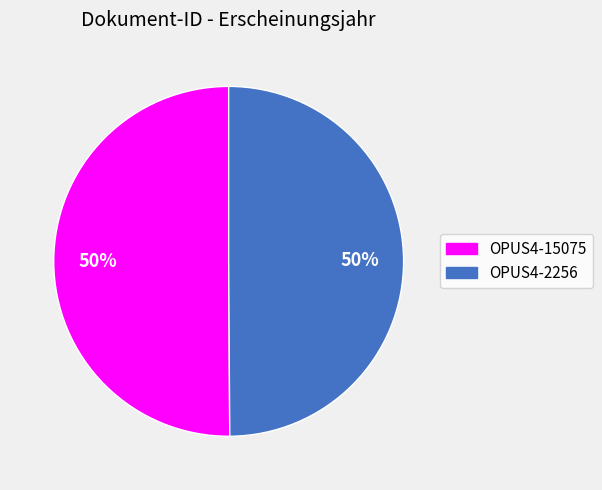

Approximately how many times larger is the value at OPUS4-15075 compared to OPUS4-2256?

1.0